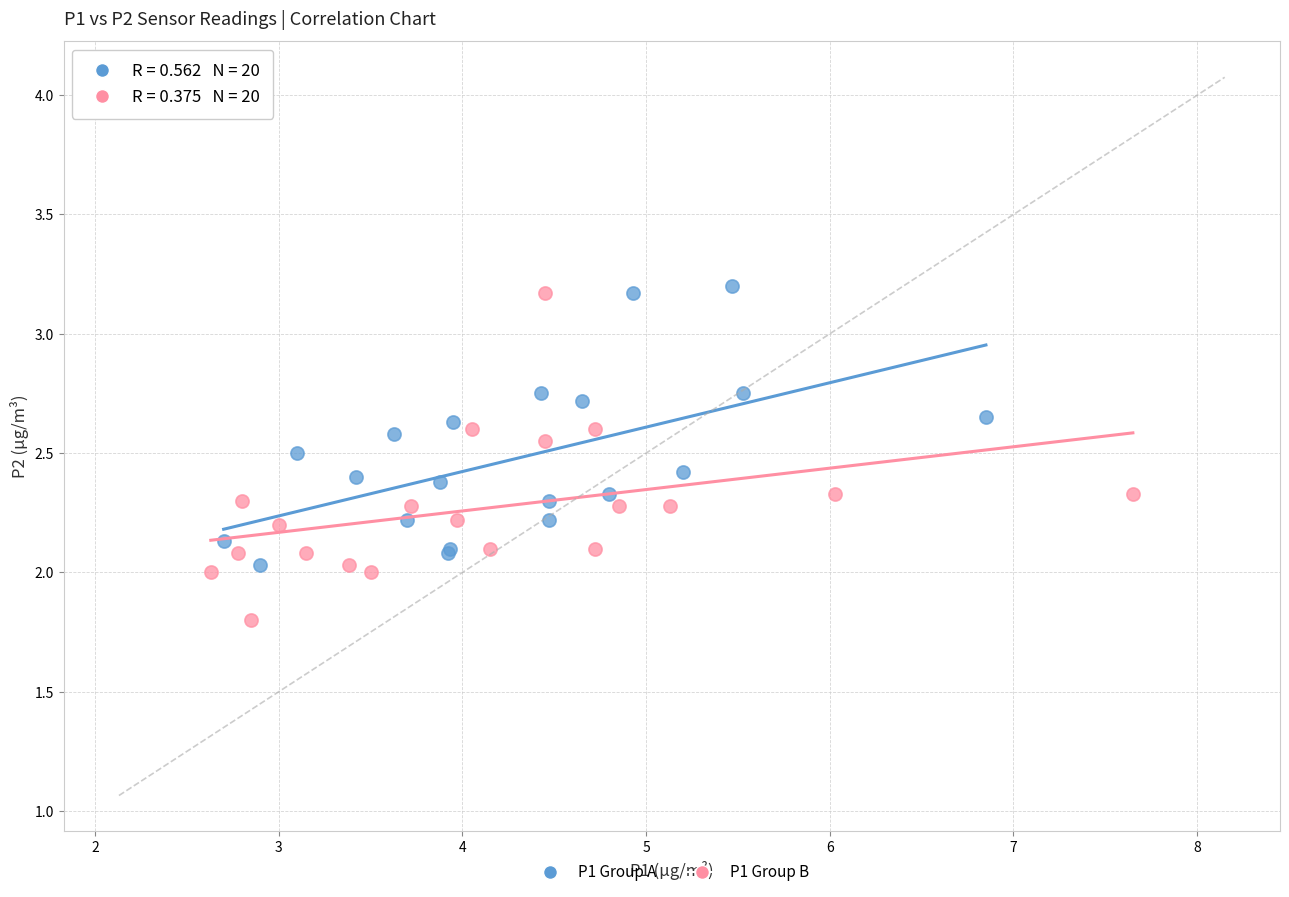

Which series has the largest Y range (max minus min)?

P1 Group B